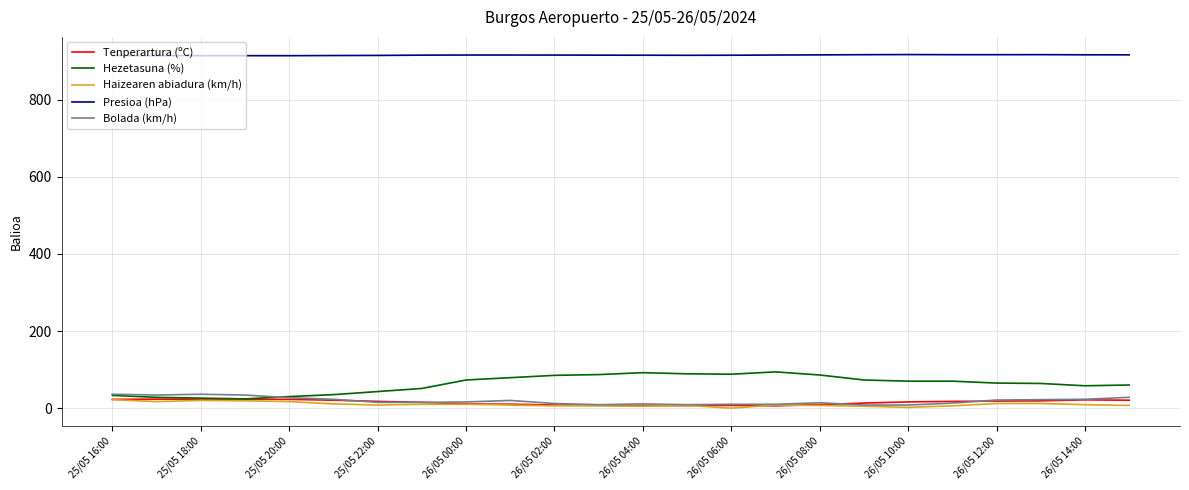

What is the greatest value displayed?

916.9